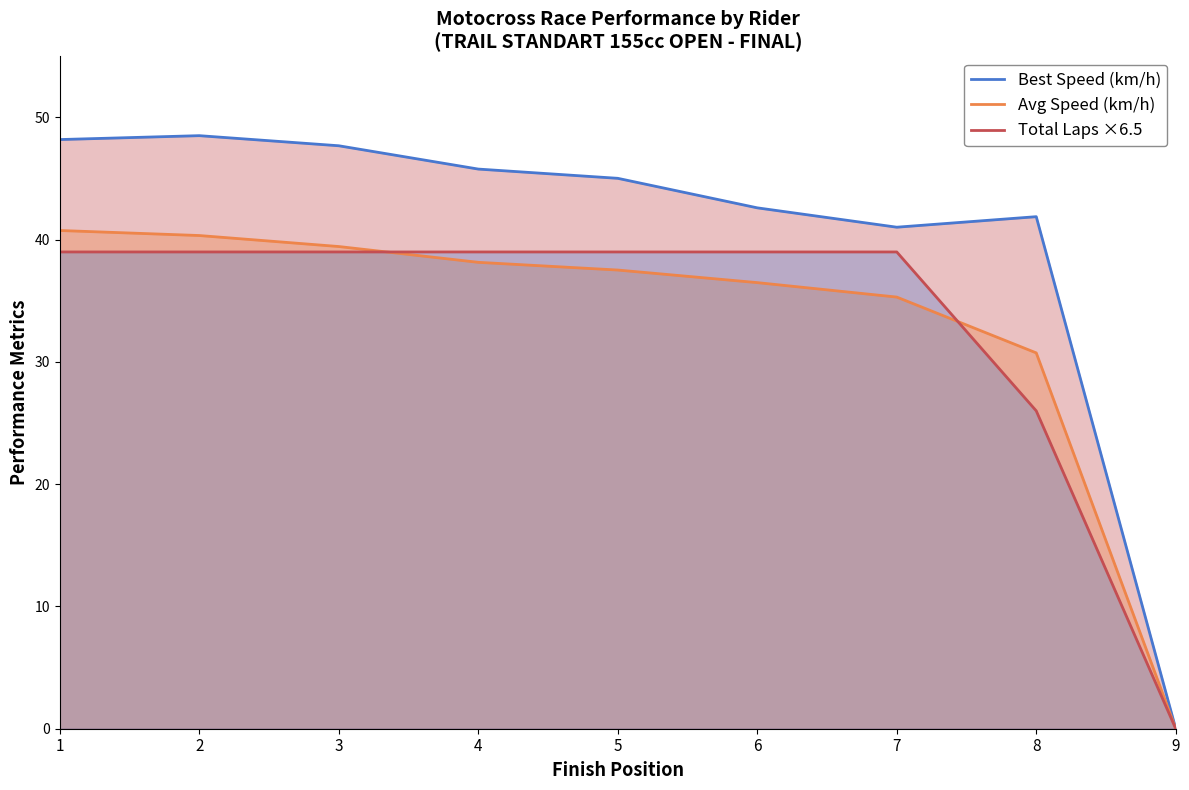

What is the total value across all series at 1?

127.9